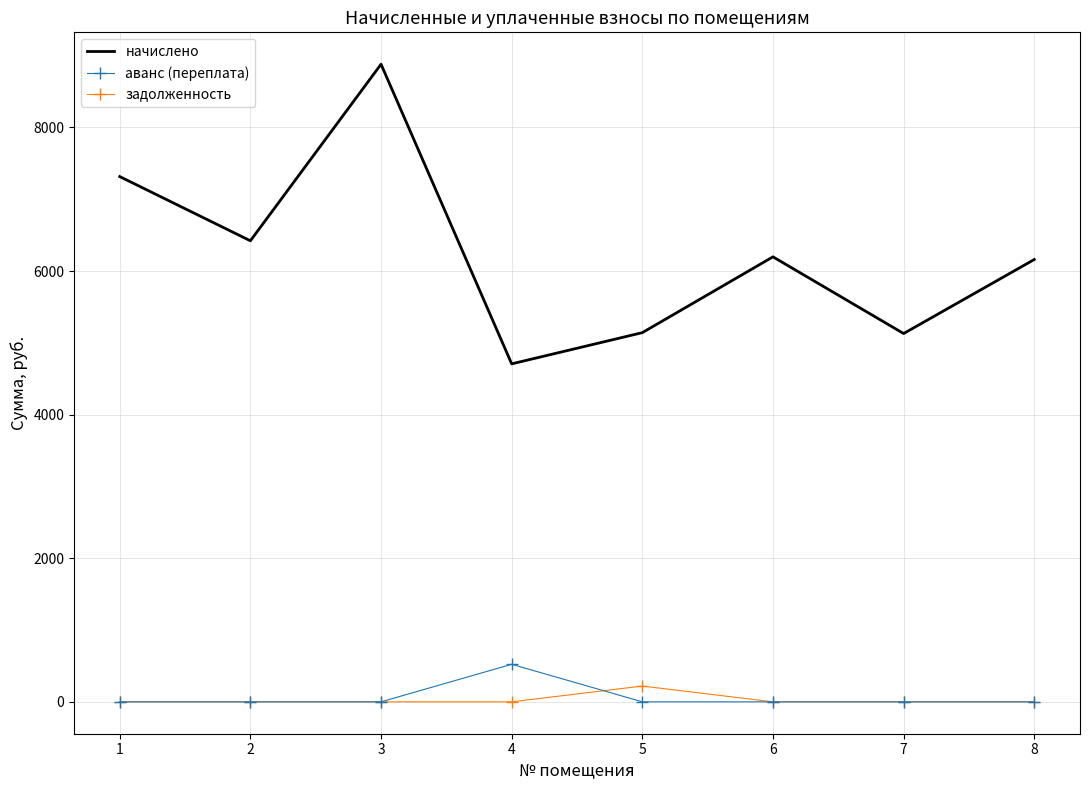

What are all the series names shown in the legend?

начислено, аванс (переплата), задолженность